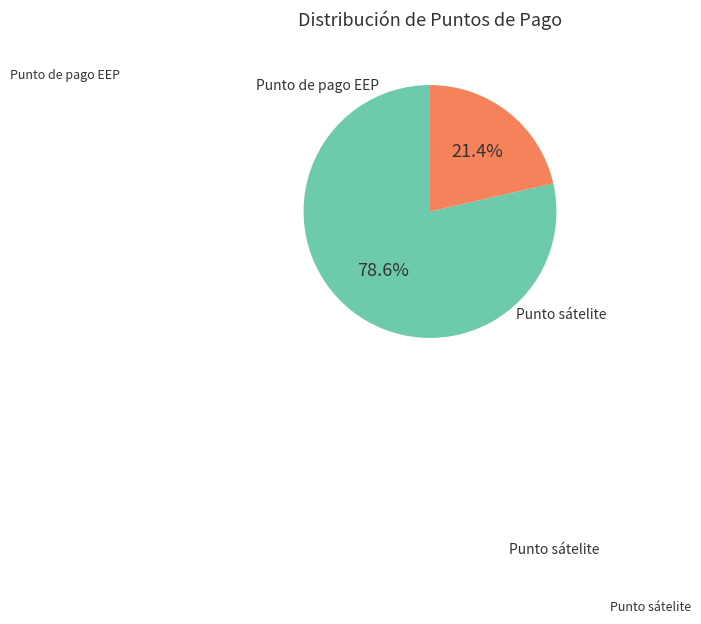

How many slices are in this pie chart?

2